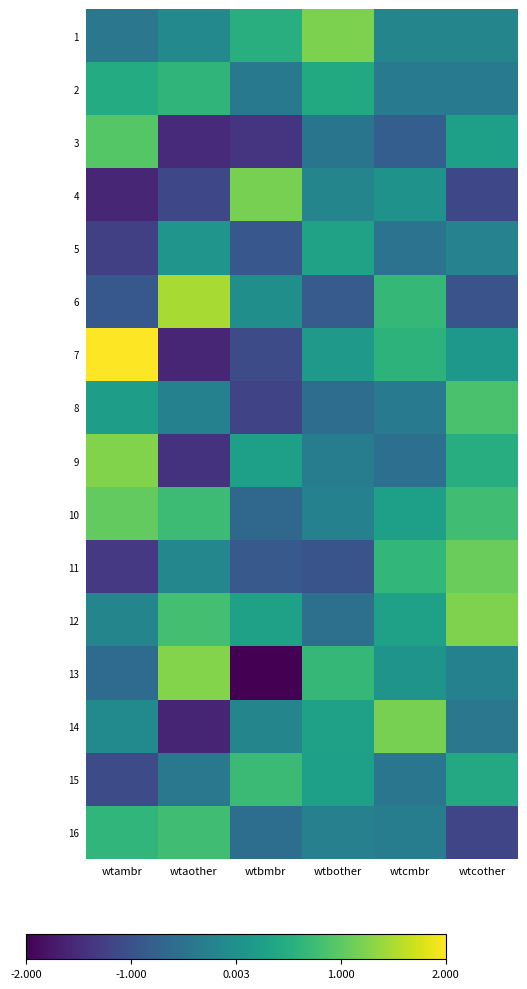

What is the total value across all series at wtaother?

-2.4